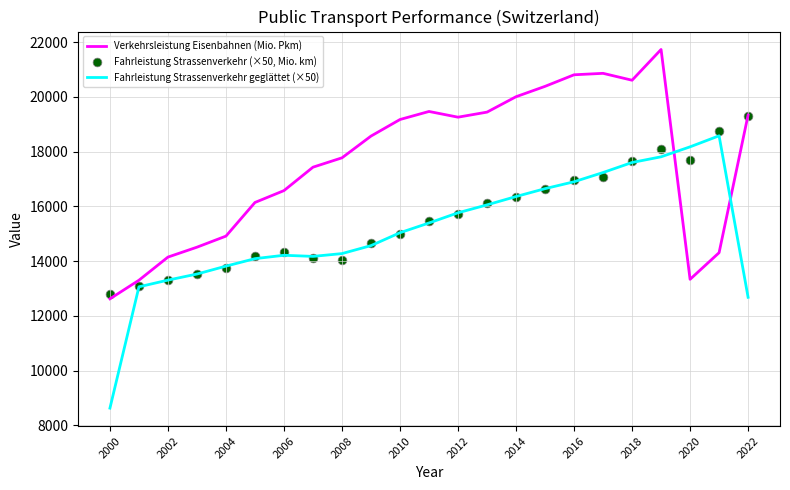

Is the value of Fahrleistung Strassenverkehr geglättet (×50) at 2000 greater than the value of Verkehrsleistung Eisenbahnen (Mio. Pkm) at 2000?

No